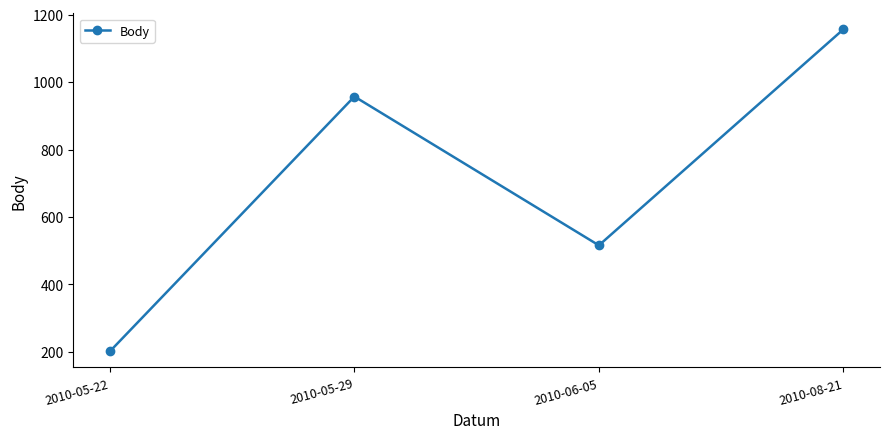

Is it true that the value at 2010-08-21 is 1156?

True